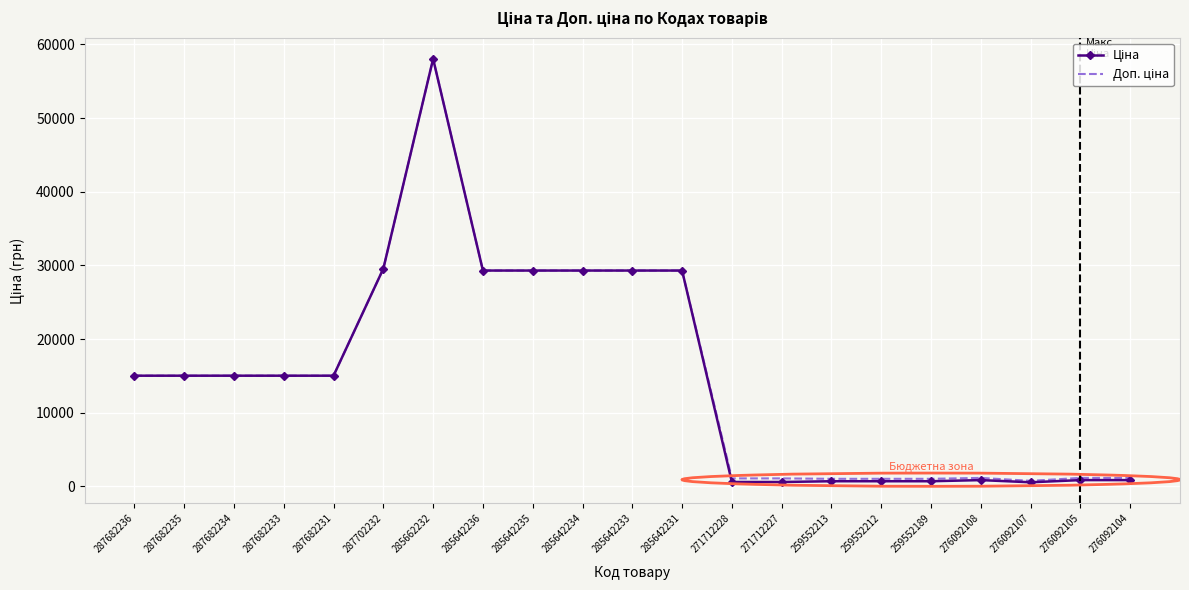

At which category is the sum across all series the highest?

285662232